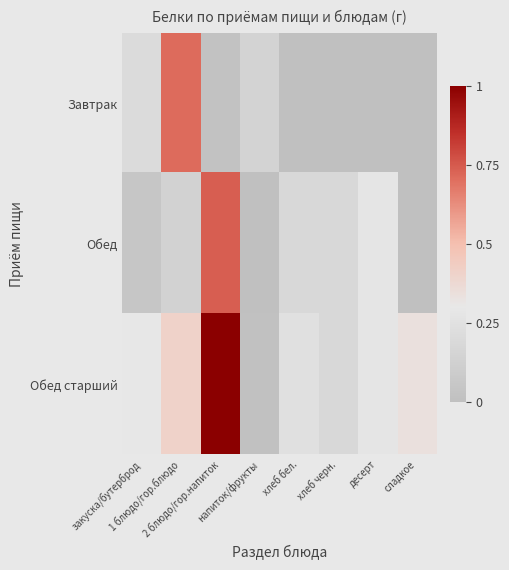

Which series has the largest range (max minus min)?

Обед старший